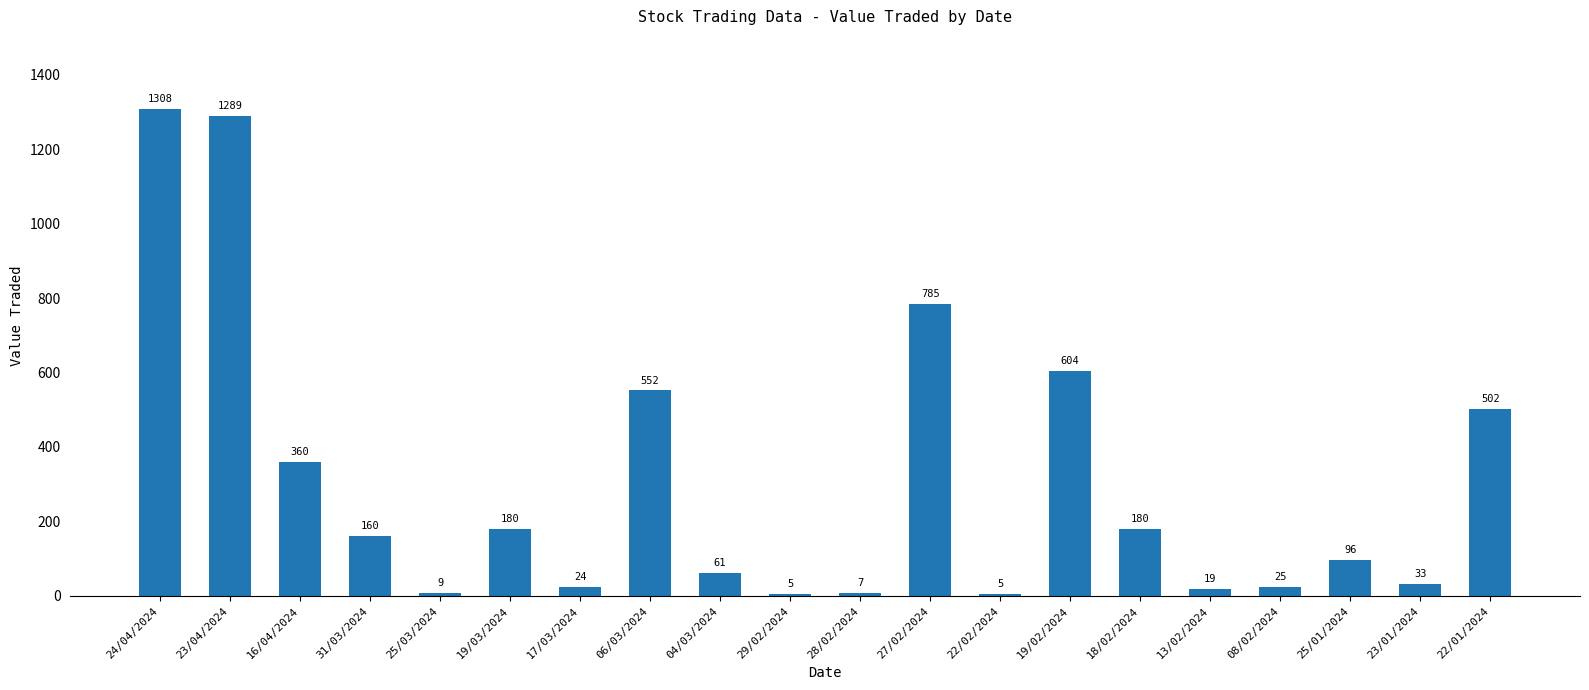

At which category does the chart reach its peak across all series?

24/04/2024